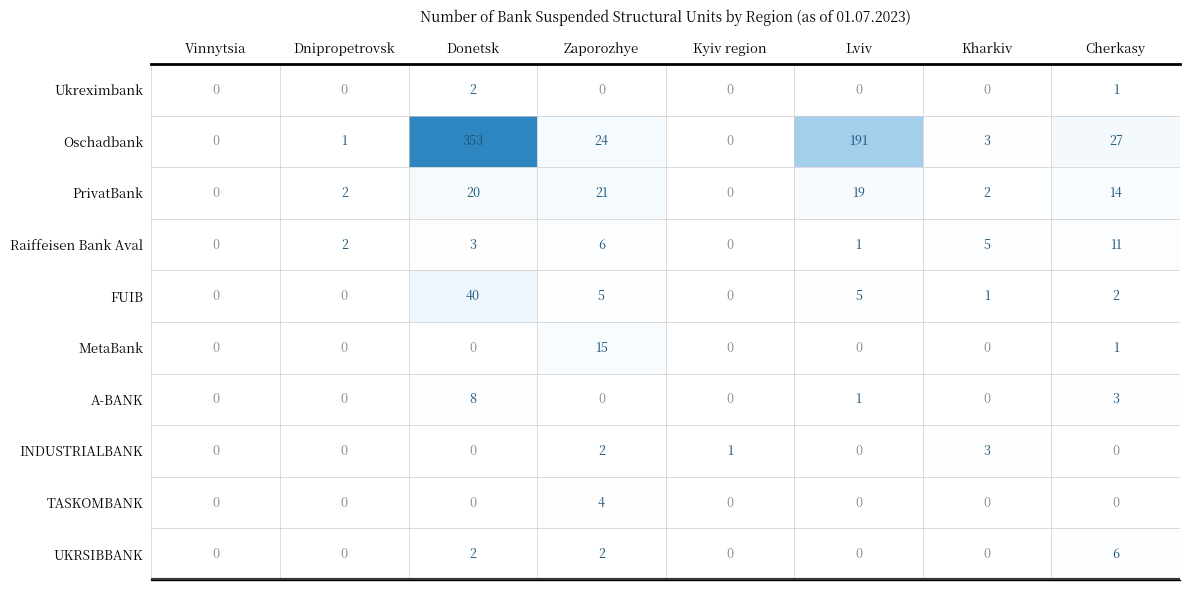

The A-BANK series shows 1 at Lviv. True or false?

True